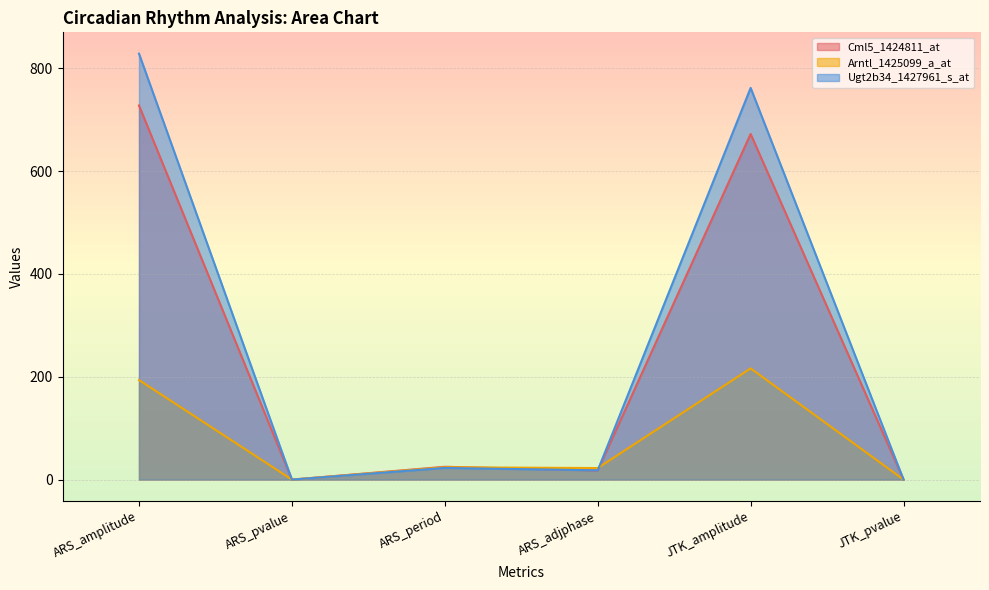

What is the sum of all Cml5_1424811_at values?

1442.2